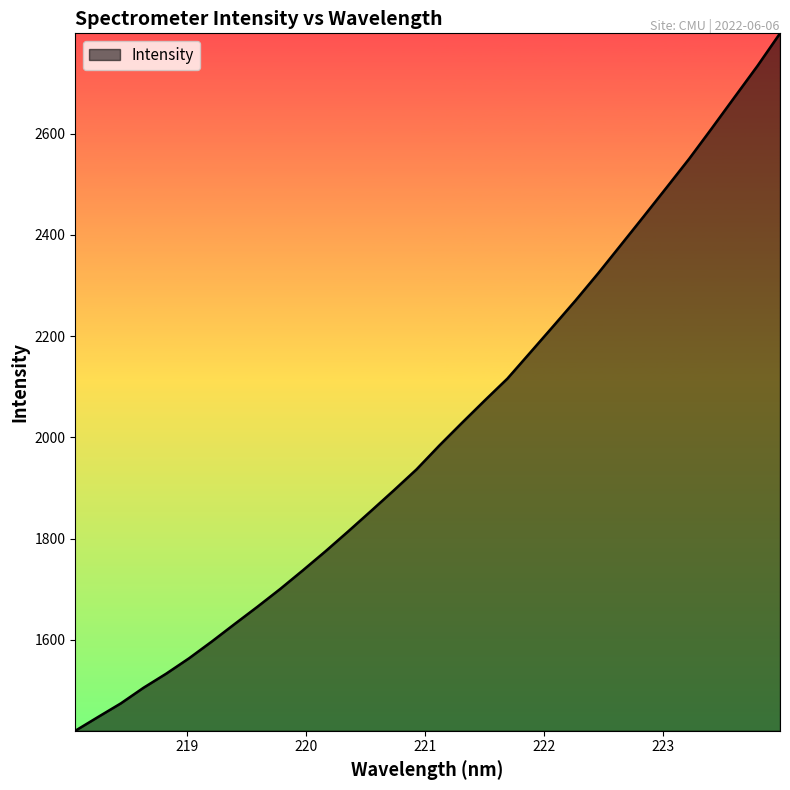

What is the smallest value displayed?

1420.6